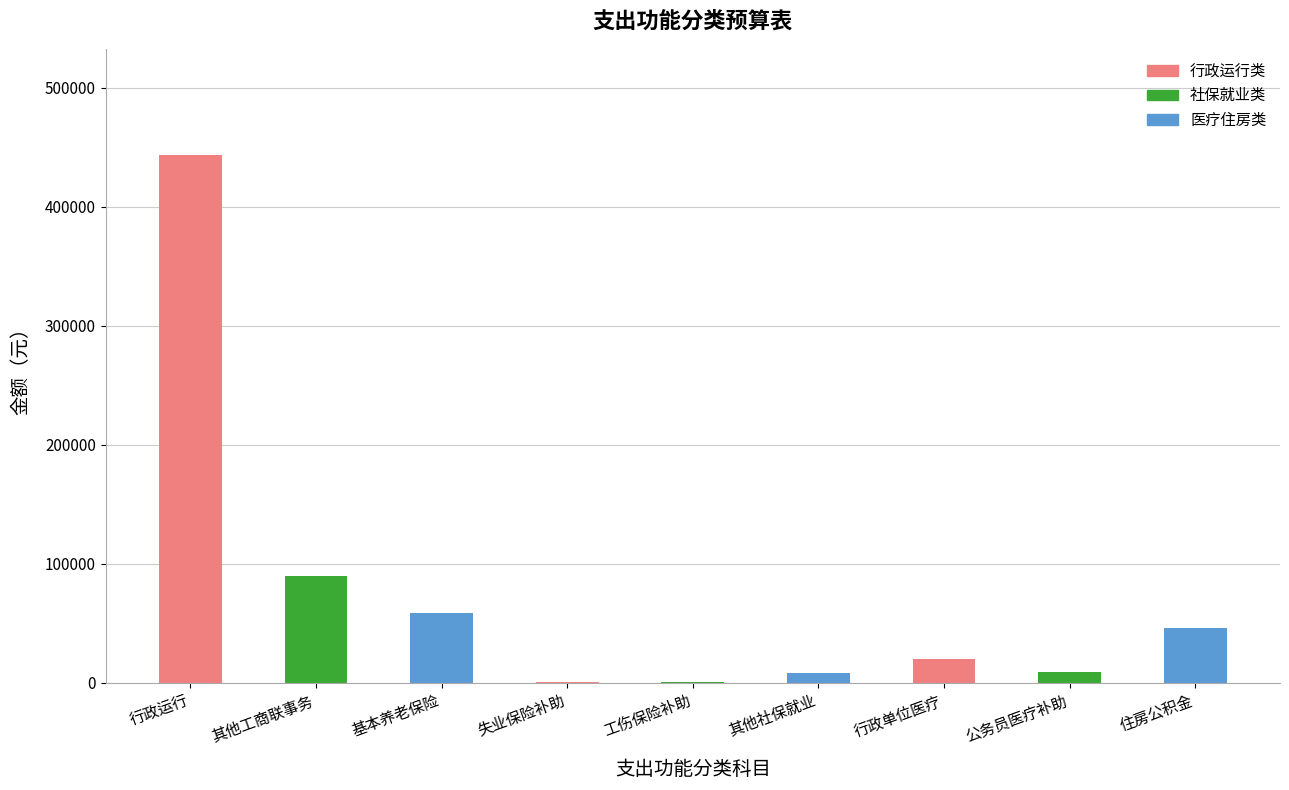

At which category does the chart reach its peak across all series?

行政运行